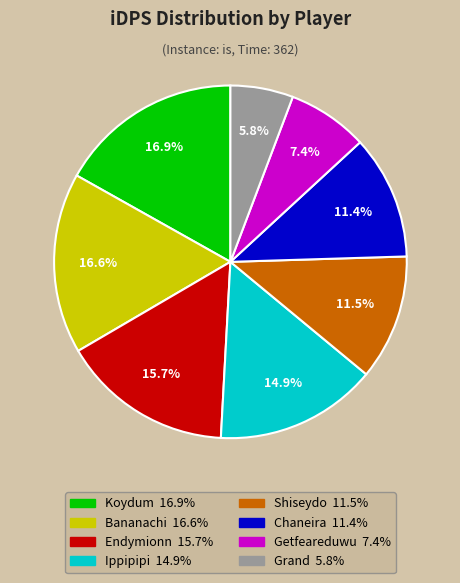

What portion of the pie excludes Koydum?

83.1%